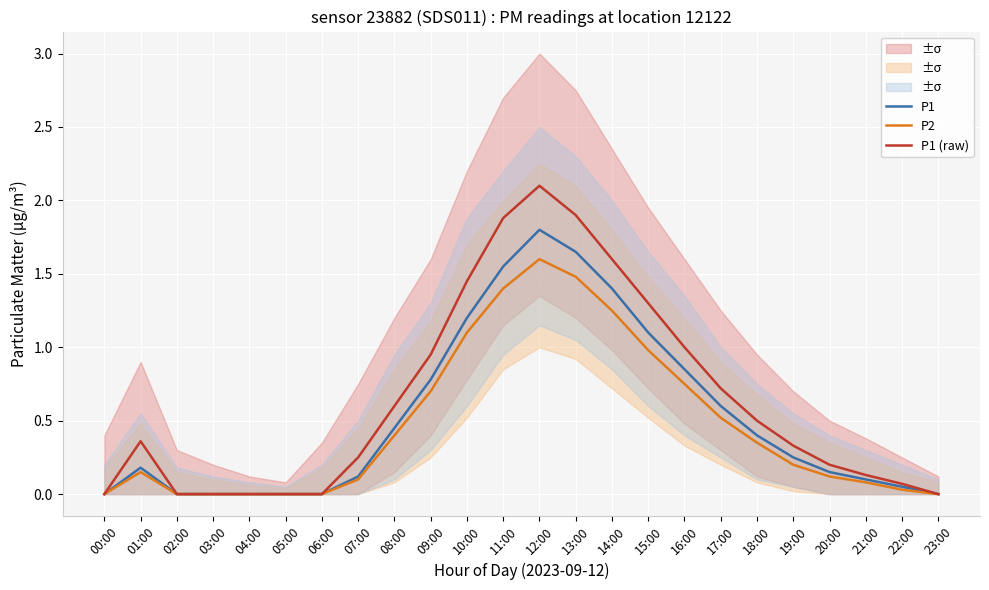

List the labels in order of P2 value, smallest first.

00:00, 02:00, 03:00, 04:00, 05:00, 06:00, 23:00, 22:00, 21:00, 07:00, 20:00, 01:00, 19:00, 18:00, 08:00, 17:00, 09:00, 16:00, 15:00, 10:00, 14:00, 11:00, 13:00, 12:00